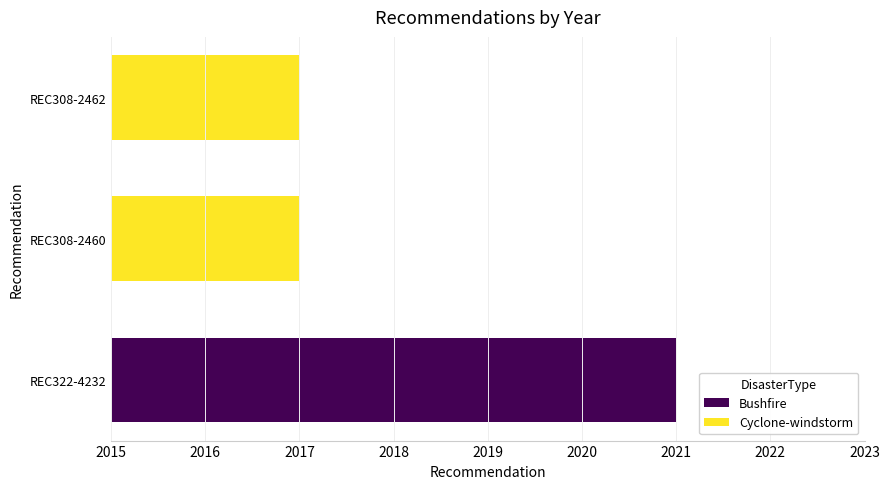

Between REC308-2462 and REC322-4232, which is larger?

REC322-4232